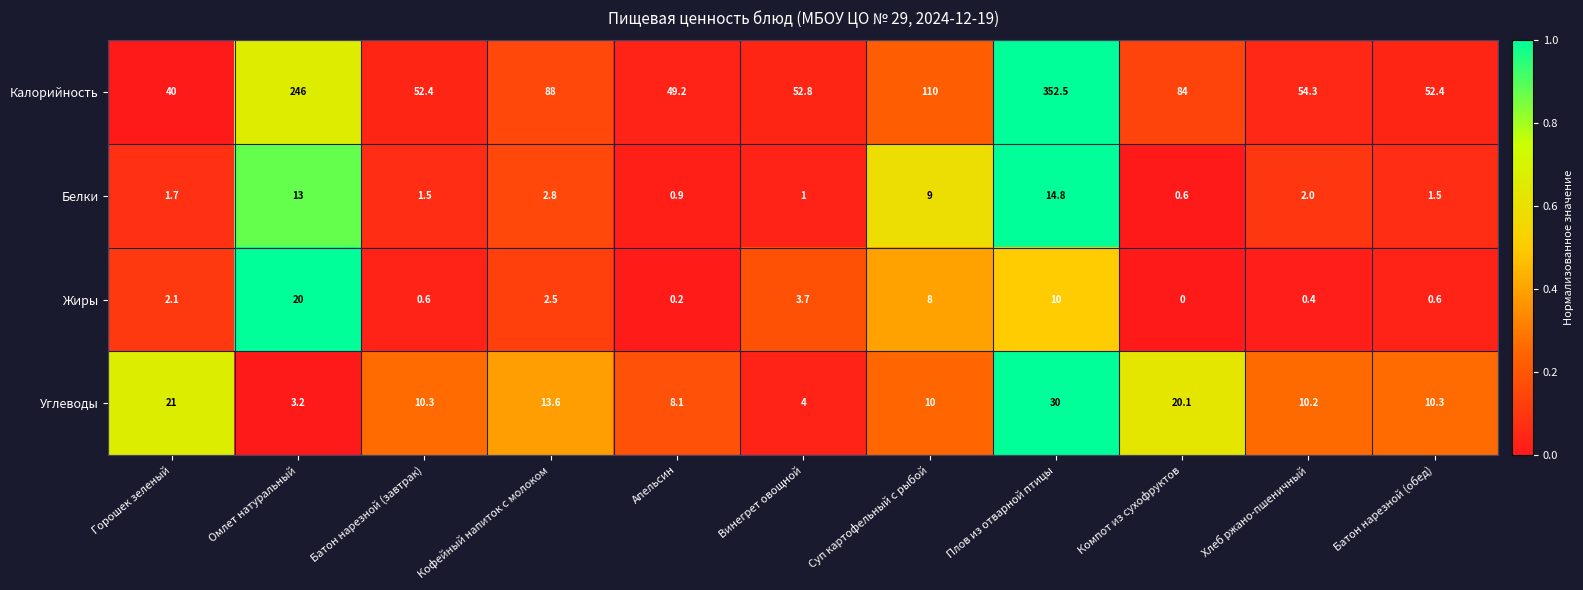

Rank the series at Горошек зеленый from highest to lowest value.

Калорийность, Углеводы, Жиры, Белки